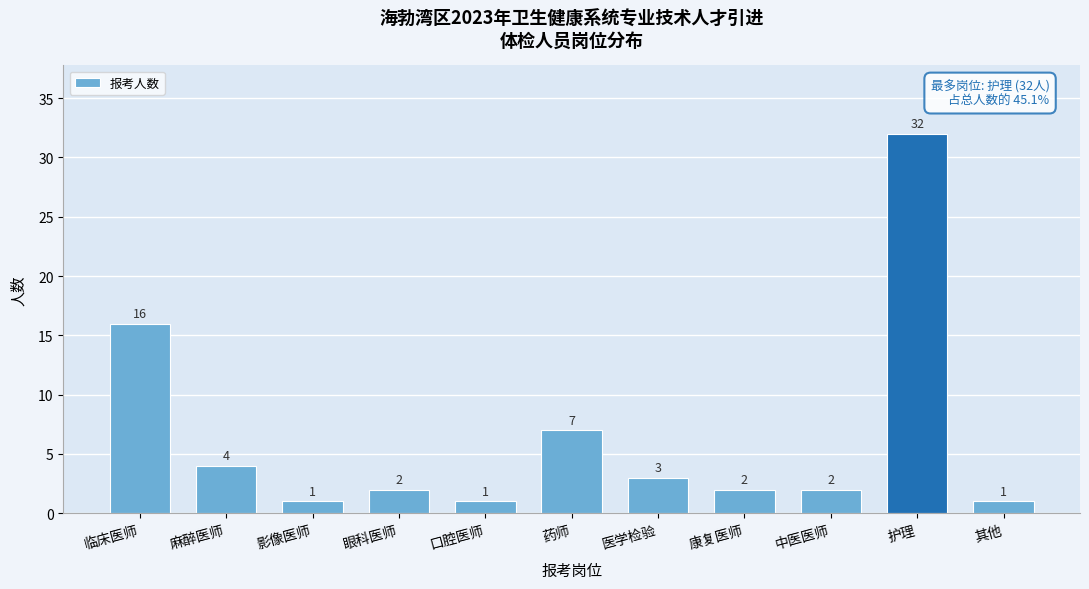

Reading left to right, what are all the values shown in this chart?

临床医师=16	麻醉医师=4	影像医师=1	眼科医师=2	口腔医师=1	药师=7	医学检验=3	康复医师=2	中医医师=2	护理=32	其他=1